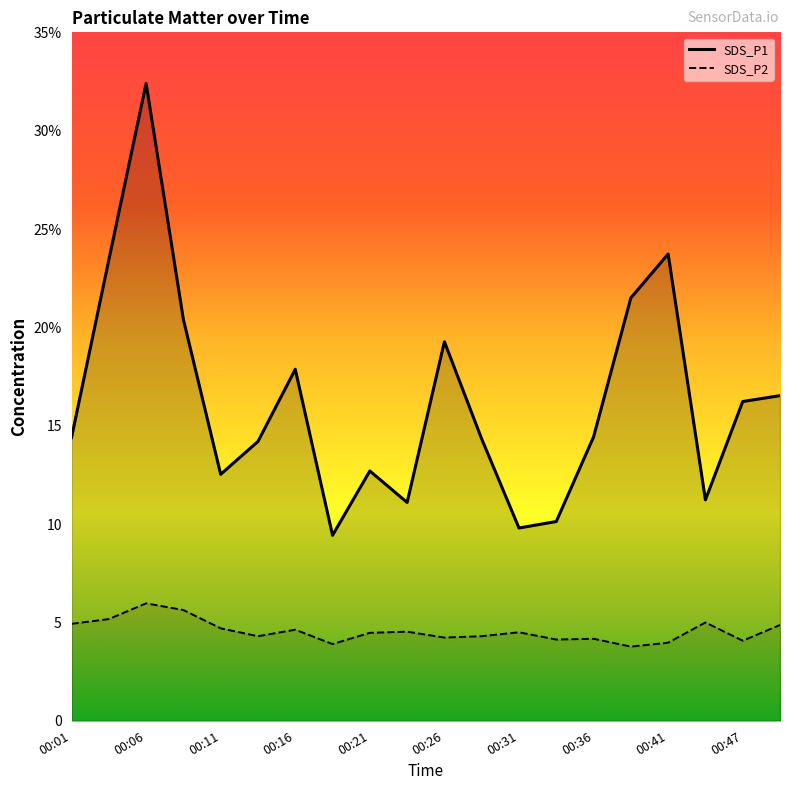

Where is the first local maximum for SDS_P2?

00:06